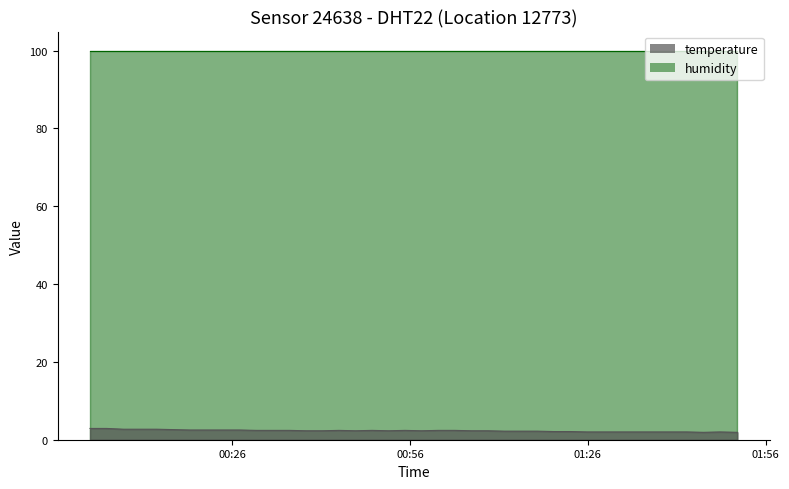

True or false: humidity and temperature intersect in this chart.

False